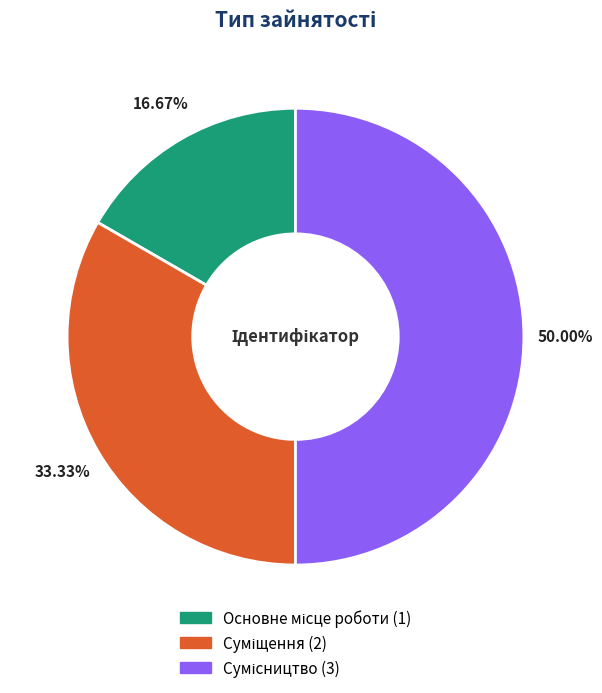

How many segments does this pie chart have?

3